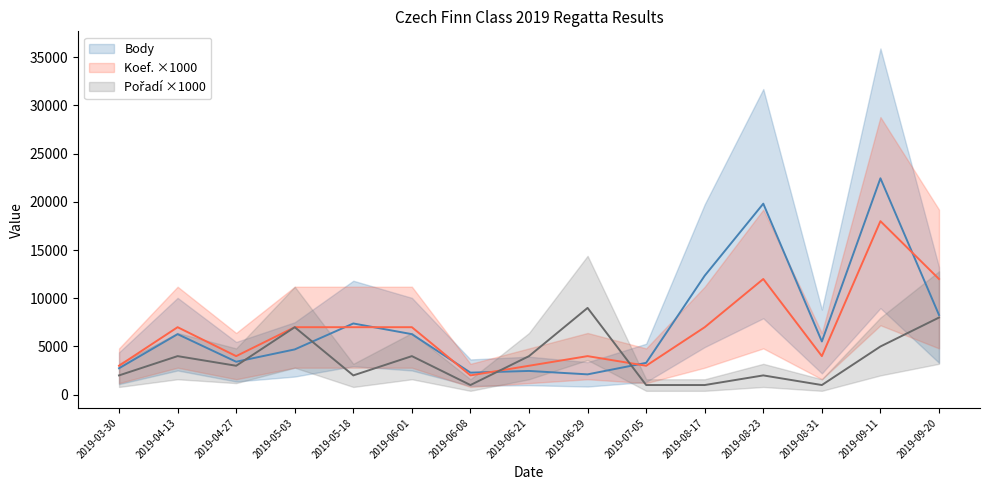

What is the value of the Pořadí point at the 8th from the left?

4000